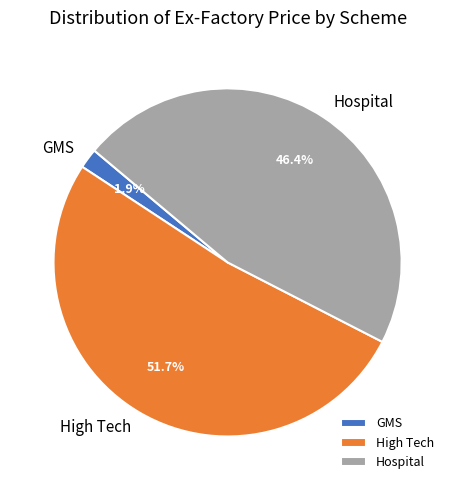

Which has a higher value, GMS or High Tech?

High Tech